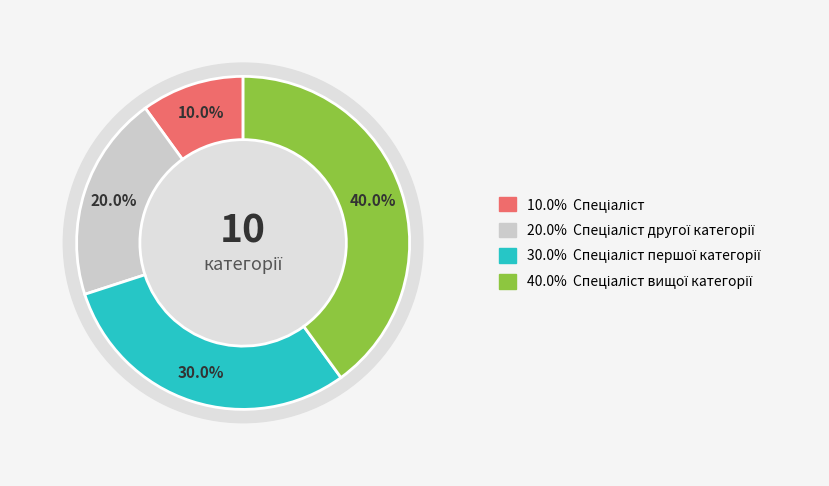

How many slices are in this pie chart?

4